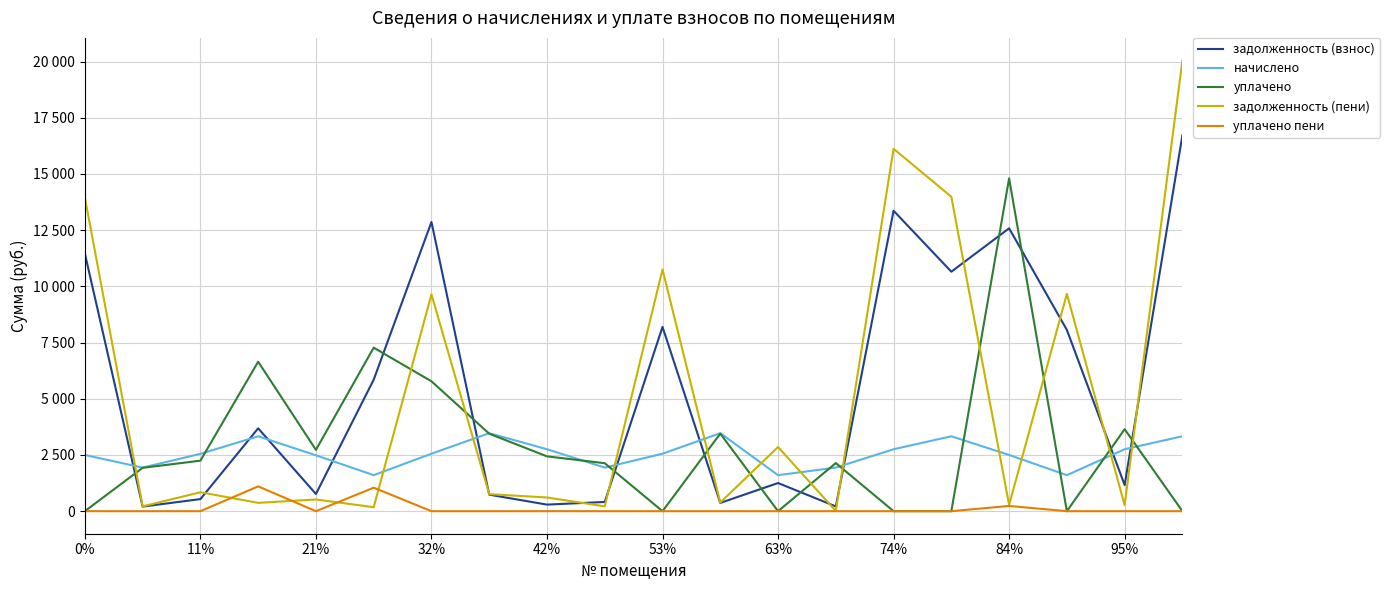

Which series has the largest total across all categories?

задолженность (взнос)